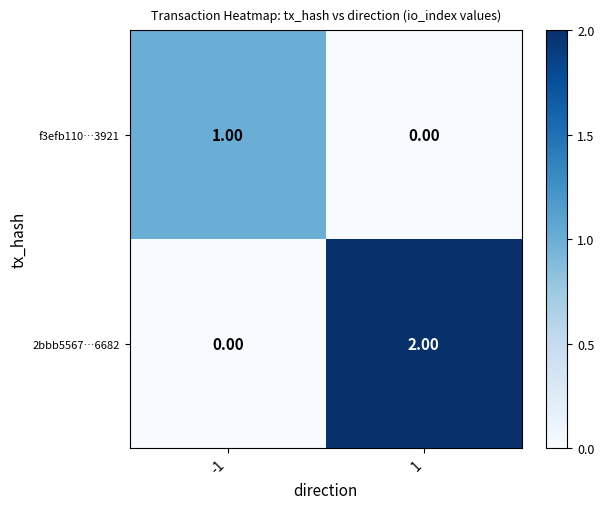

Which series changed the most between -1 and 1?

2bbb5567…6682